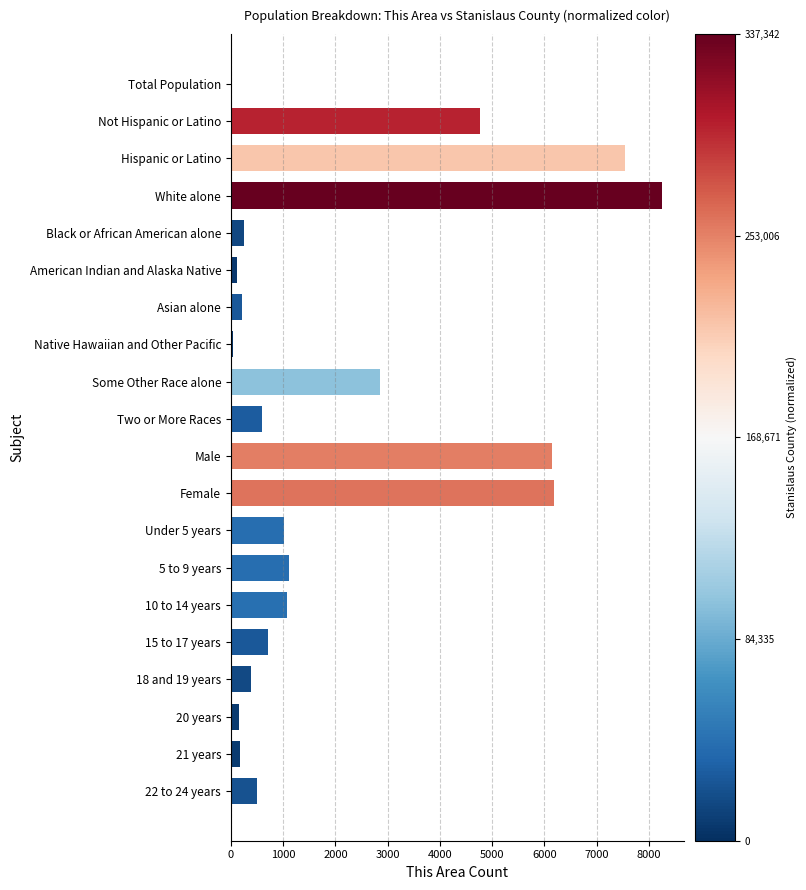

Count the number of categories in the chart.

20